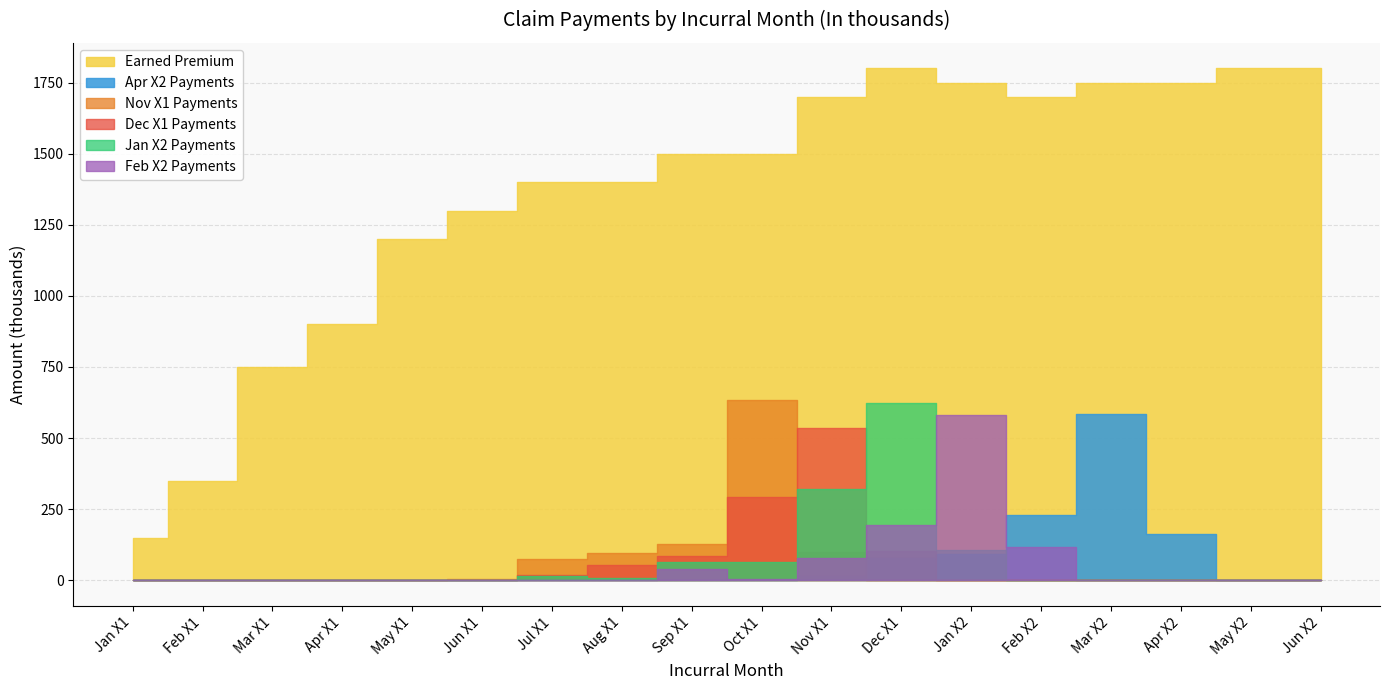

What is the spread (max minus min) of values at Mar X1?

750